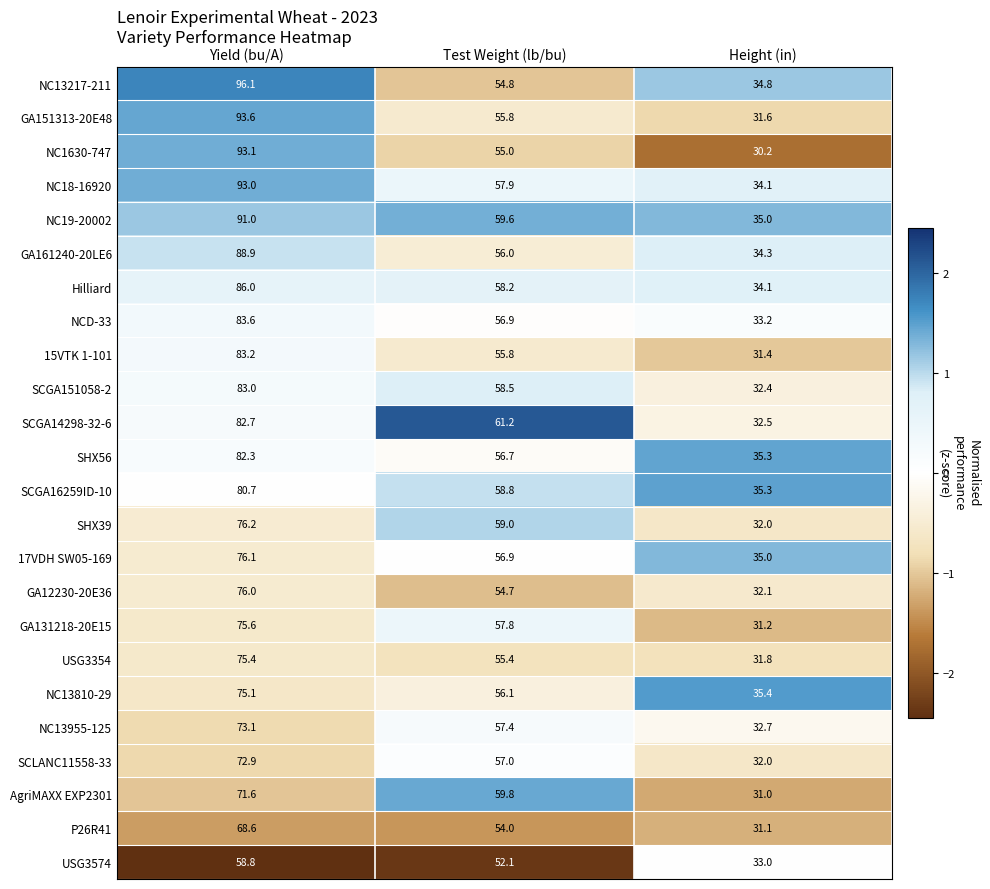

How many values in the NC13955-125 series exceed 57?

2